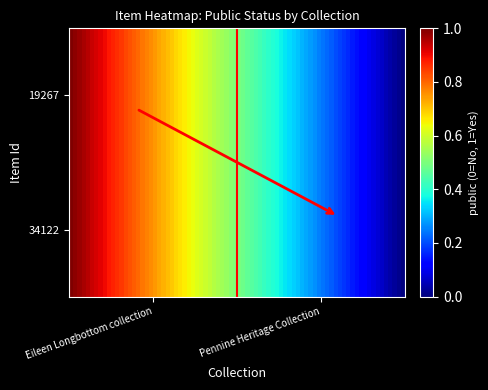

Count the 34122 values in the range 0 to 1.

2